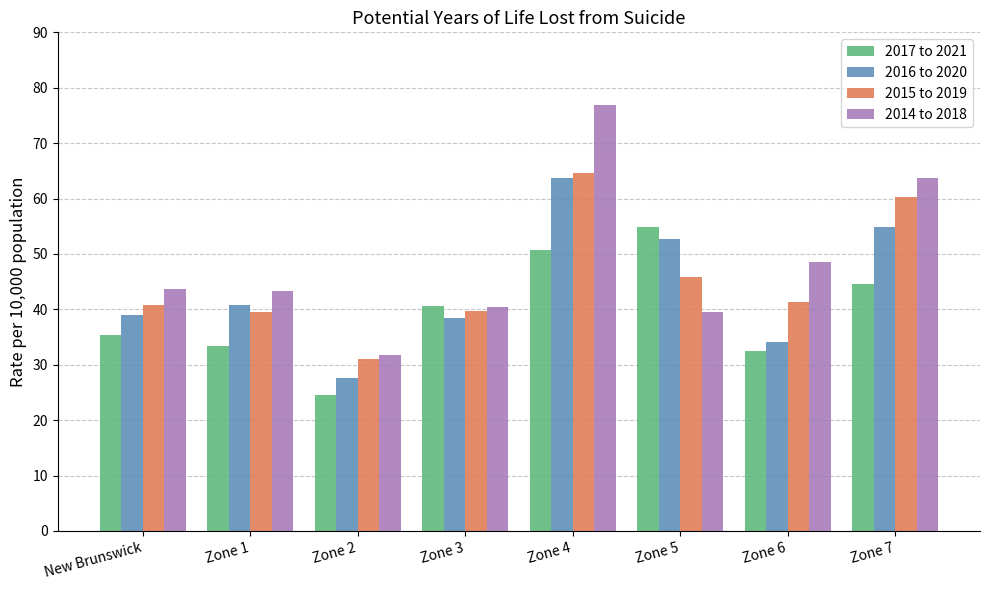

Reading left to right, what are all the values shown in this chart?

2017 to 2021: New Brunswick=35.3	Zone 1=33.3	Zone 2=24.5	Zone 3=40.5	Zone 4=50.8	Zone 5=54.8	Zone 6=32.5	Zone 7=44.6
2016 to 2020: New Brunswick=39.1	Zone 1=40.7	Zone 2=27.5	Zone 3=38.4	Zone 4=63.7	Zone 5=52.6	Zone 6=34.1	Zone 7=54.9
2015 to 2019: New Brunswick=40.7	Zone 1=39.6	Zone 2=31.0	Zone 3=39.6	Zone 4=64.6	Zone 5=45.9	Zone 6=41.3	Zone 7=60.2
2014 to 2018: New Brunswick=43.7	Zone 1=43.3	Zone 2=31.7	Zone 3=40.5	Zone 4=76.9	Zone 5=39.6	Zone 6=48.6	Zone 7=63.7